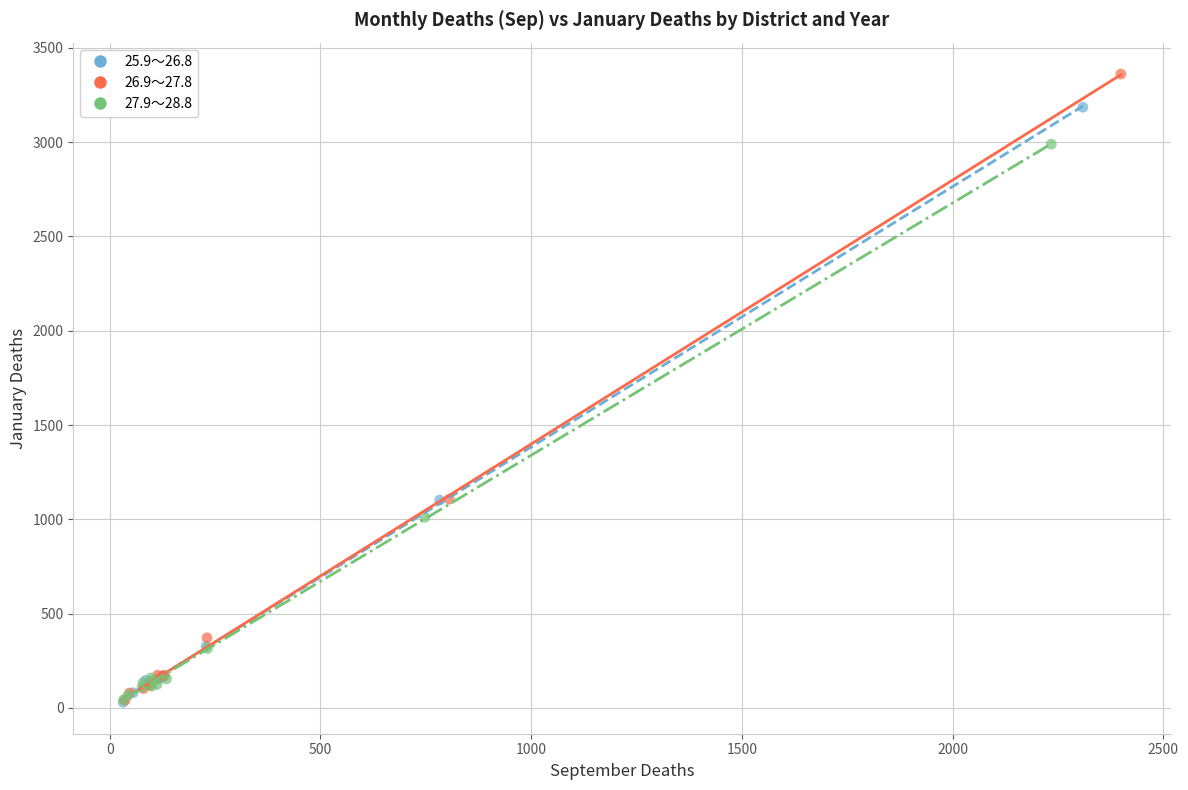

Which series has the largest Y range (max minus min)?

26.9～27.8